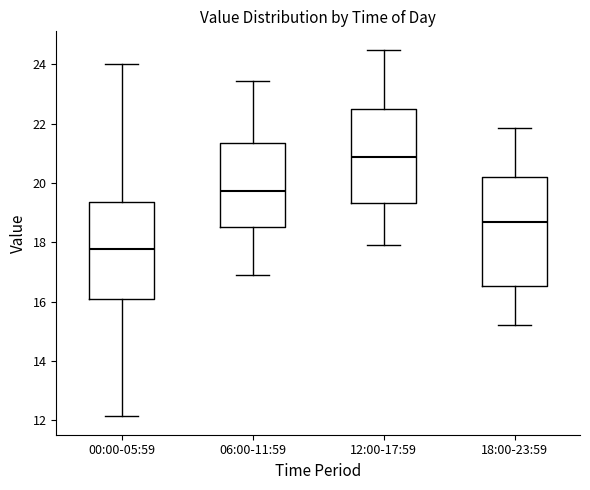

Reading left to right, transcribe this box plot: for each box, give where its median line is, the range the box spans, and where its two whiskers end, as read against the y-axis. The values are not printed on the chart, so give them approximately, as read against the axis.

00:00-05:59: median 17.8, box 16.0 to 19.4, whiskers 12.2 to 24.0
06:00-11:59: median 19.8, box 18.6 to 21.4, whiskers 17.0 to 23.4
12:00-17:59: median 20.8, box 19.4 to 22.6, whiskers 18.0 to 24.6
18:00-23:59: median 18.8, box 16.6 to 20.2, whiskers 15.2 to 21.8